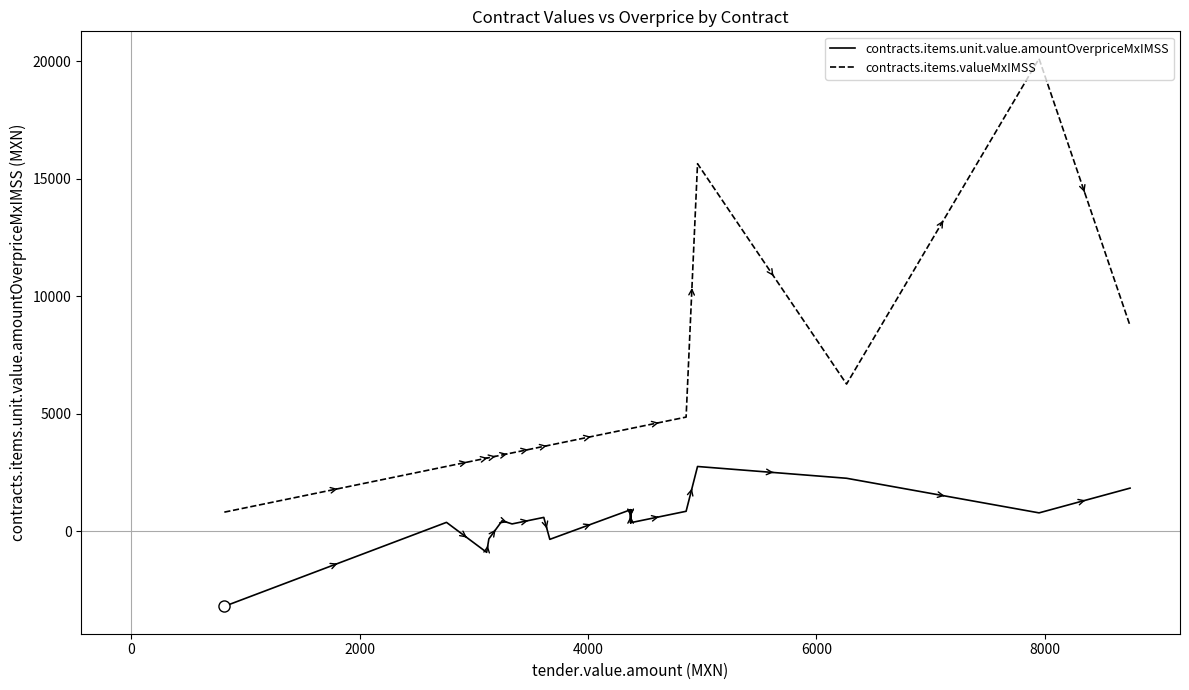

True or false: contracts.items.unit.value.amountOverpriceMxIMSS and contracts.items.valueMxIMSS cross at least once.

False